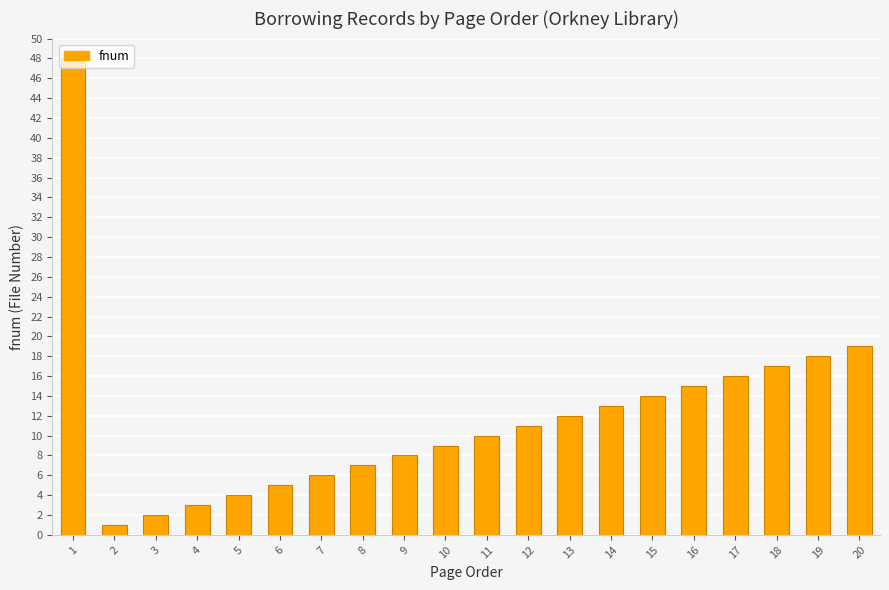

List the labels in order of value, largest first.

1, 20, 19, 18, 17, 16, 15, 14, 13, 12, 11, 10, 9, 8, 7, 6, 5, 4, 3, 2